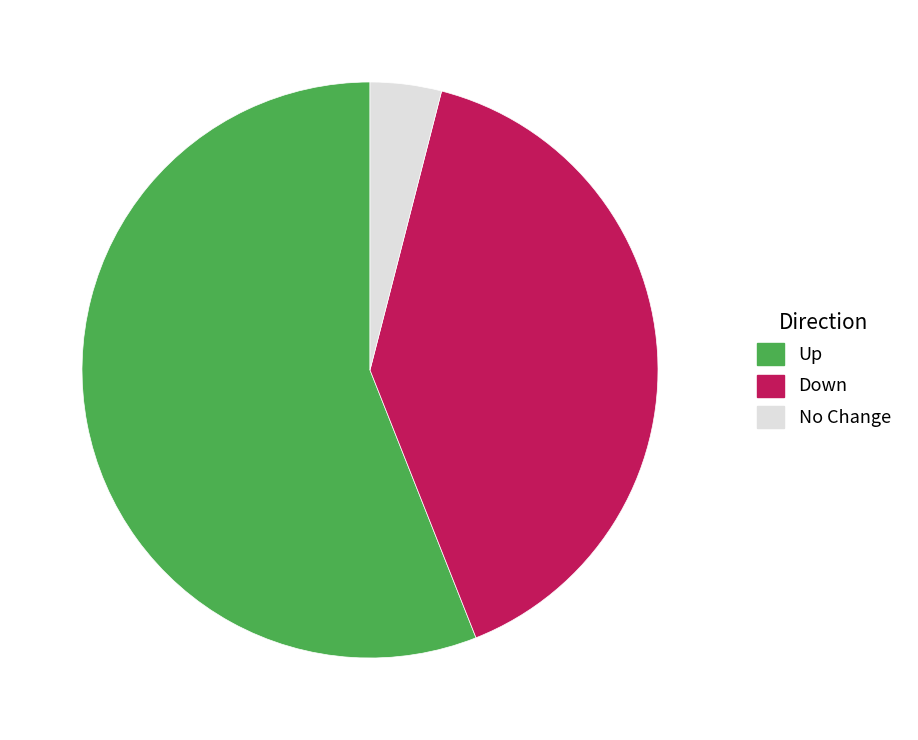

Do Up and Down together represent more than half of the pie?

Yes